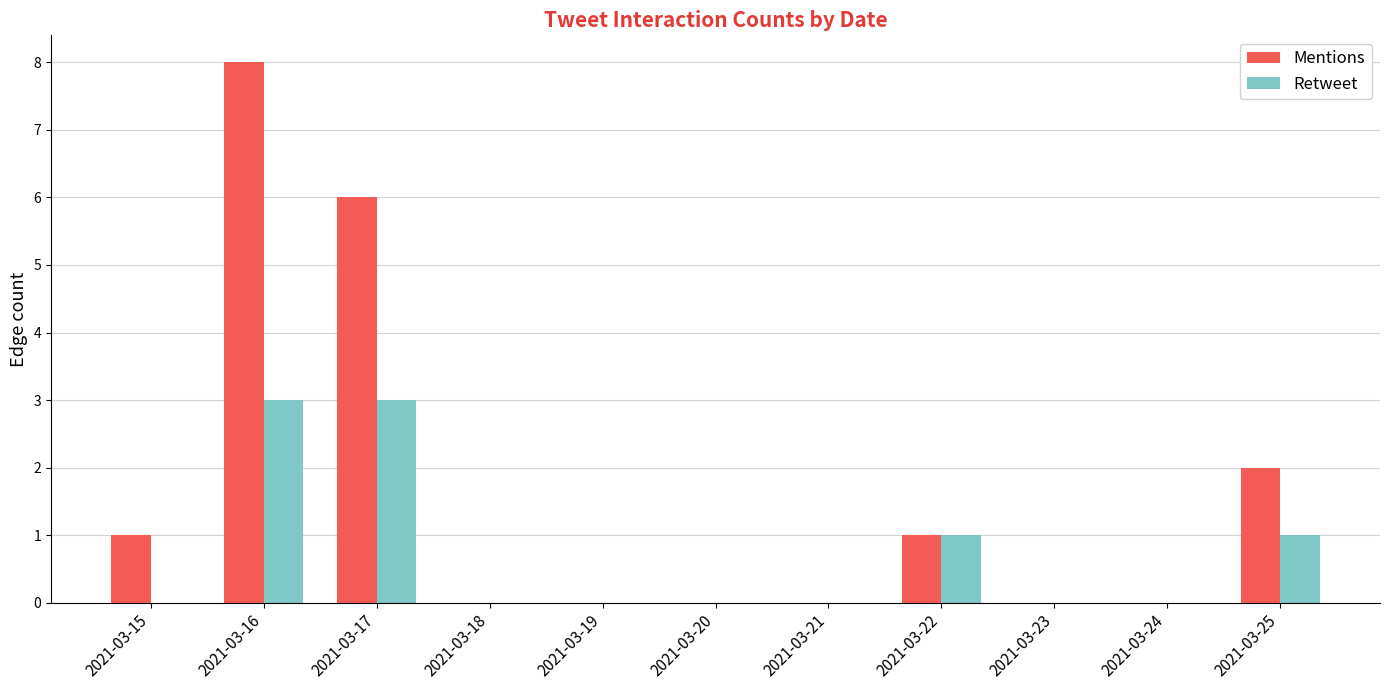

What are all the series names shown in the legend?

Mentions, Retweet